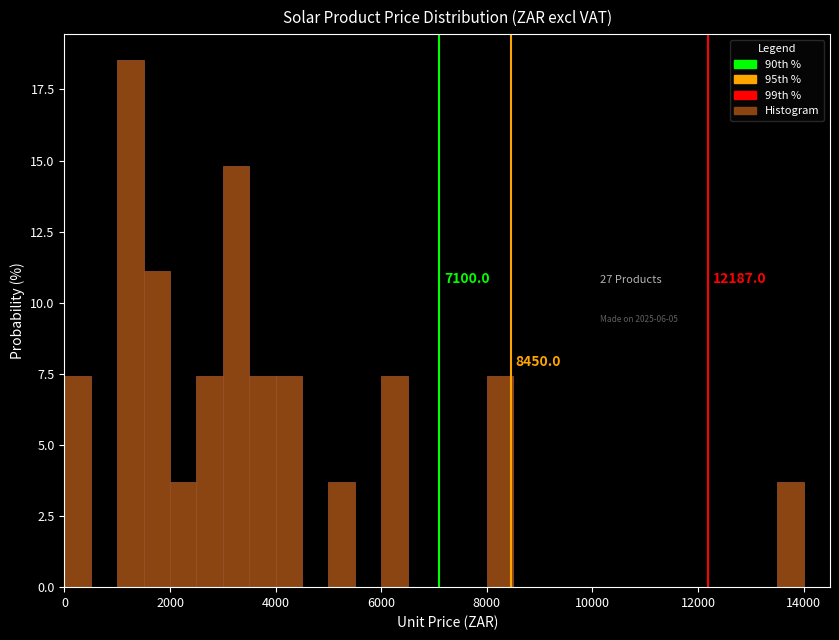

Around what value on the x-axis is the tallest bar? Give the approximate position of its centre, as read against the axis.

1200